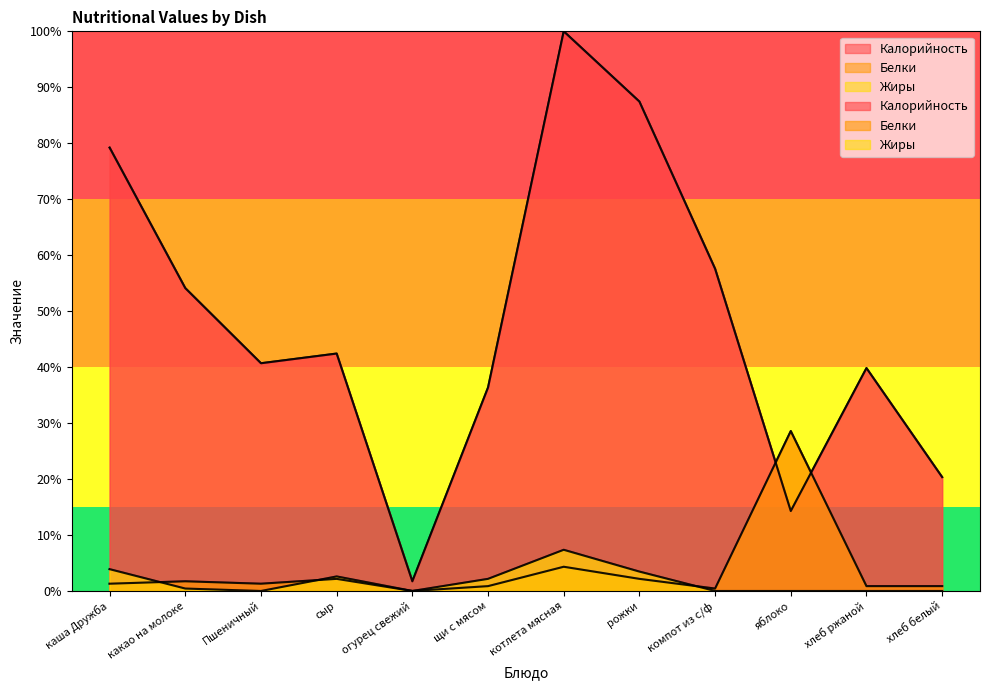

At how many categories does at least one series exceed 10?

11